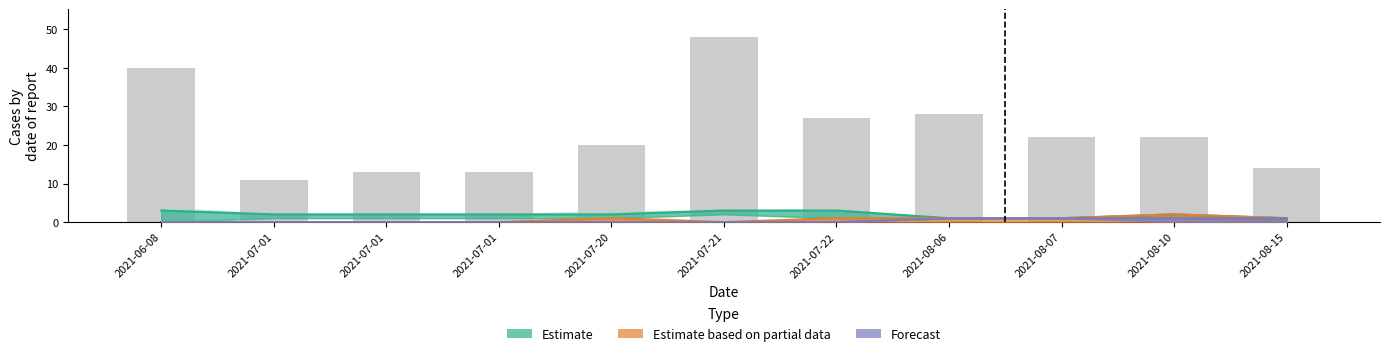

Where is Estimate based on partial data nearest to the value 1?

2021-07-20